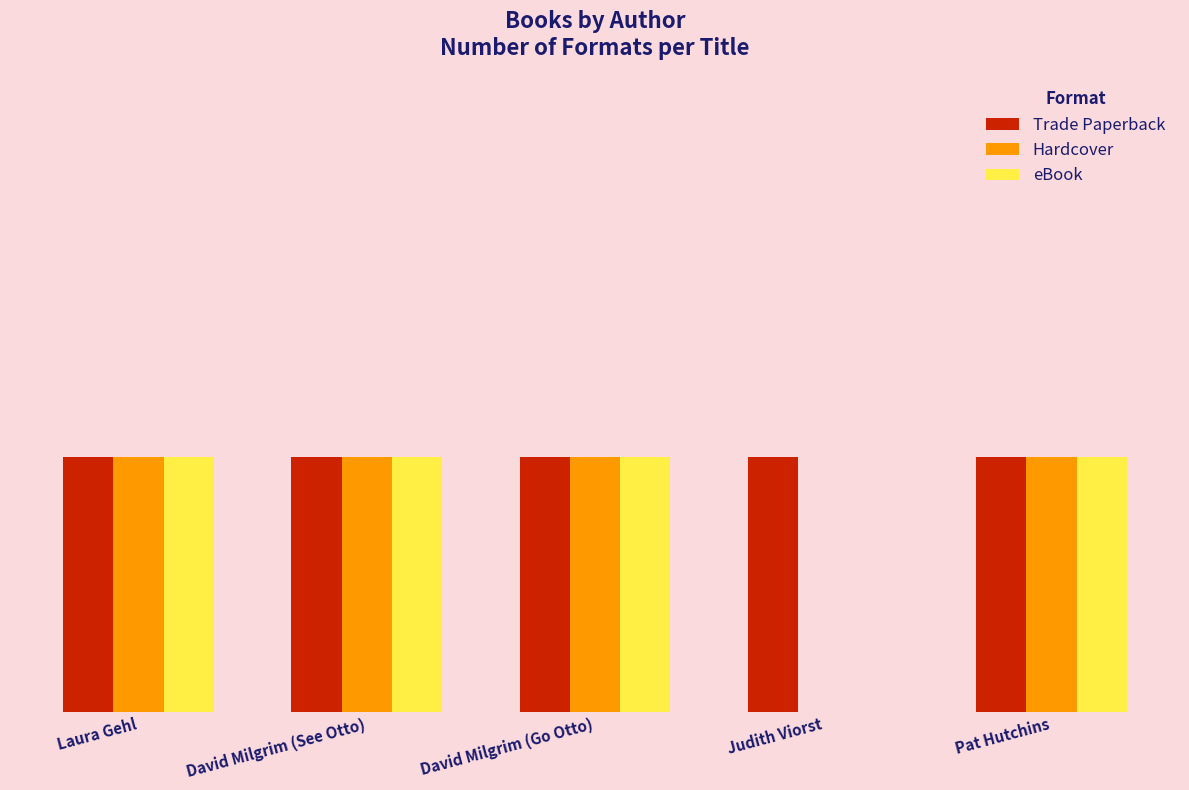

What is the label of the 2nd bar from the left?

David Milgrim (See Otto)